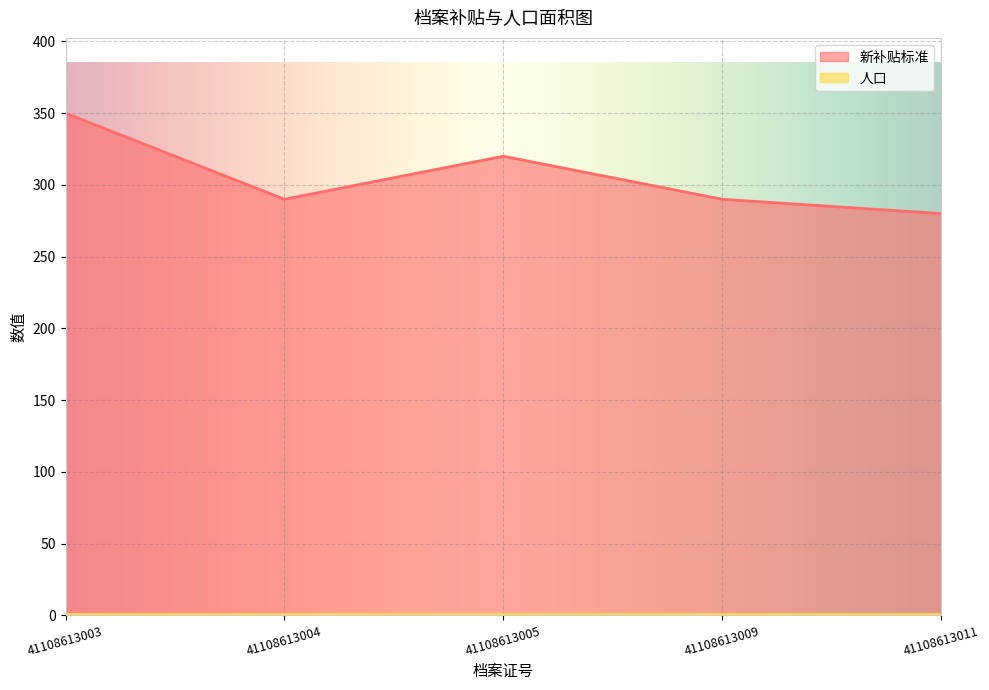

What is the difference between the values at 41108613009 and 41108613011?

10